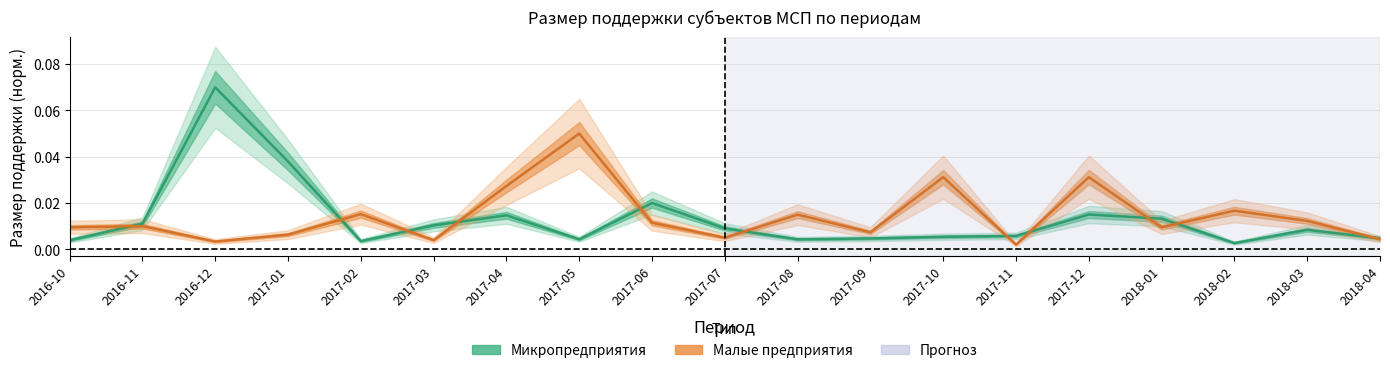

Reading right to left, list all the values displayed in this chart.

Микропредприятия: 0.0	0.0	0.0	0.0	0.0	0.0	0.0	0.0	0.0	0.0	0.0	0.0	0.0	0.0	0.0	0.0	0.1	0.0	0.0
Малые предприятия: 0.0	0.0	0.0	0.0	0.0	0.0	0.0	0.0	0.0	0.0	0.0	0.1	0.0	0.0	0.0	0.0	0.0	0.0	0.0